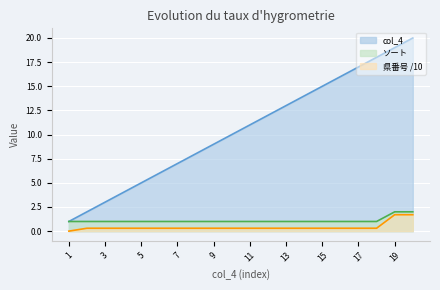

Reading right to left, what are all the values shown in this chart?

col_4: 20=20.0	19=19.0	18=18.0	17=17.0	16=16.0	15=15.0	14=14.0	13=13.0	12=12.0	11=11.0	10=10.0	9=9.0	8=8.0	7=7.0	6=6.0	5=5.0	4=4.0	3=3.0	2=2.0	1=1.0
ソート: 20=2.0	19=2.0	18=1.0	17=1.0	16=1.0	15=1.0	14=1.0	13=1.0	12=1.0	11=1.0	10=1.0	9=1.0	8=1.0	7=1.0	6=1.0	5=1.0	4=1.0	3=1.0	2=1.0	1=1.0
県番号: 20=1.7	19=1.7	18=0.3	17=0.3	16=0.3	15=0.3	14=0.3	13=0.3	12=0.3	11=0.3	10=0.3	9=0.3	8=0.3	7=0.3	6=0.3	5=0.3	4=0.3	3=0.3	2=0.3	1=0.0